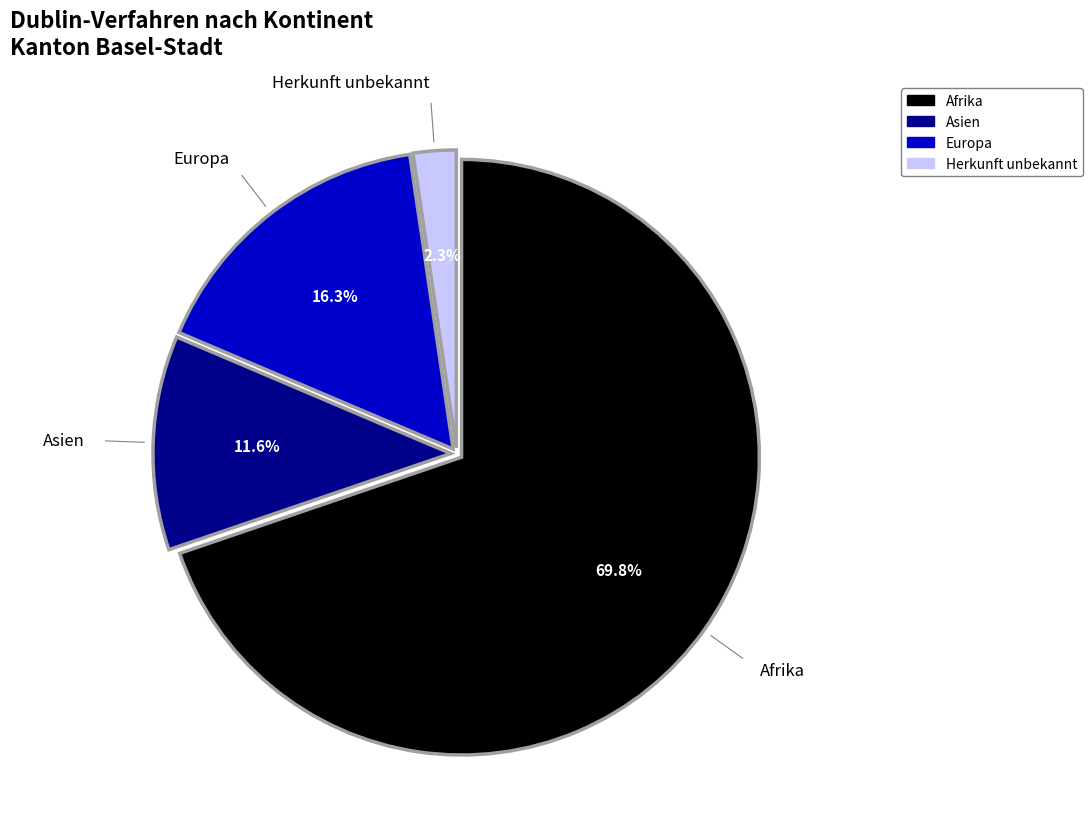

How many segments does this pie chart have?

4